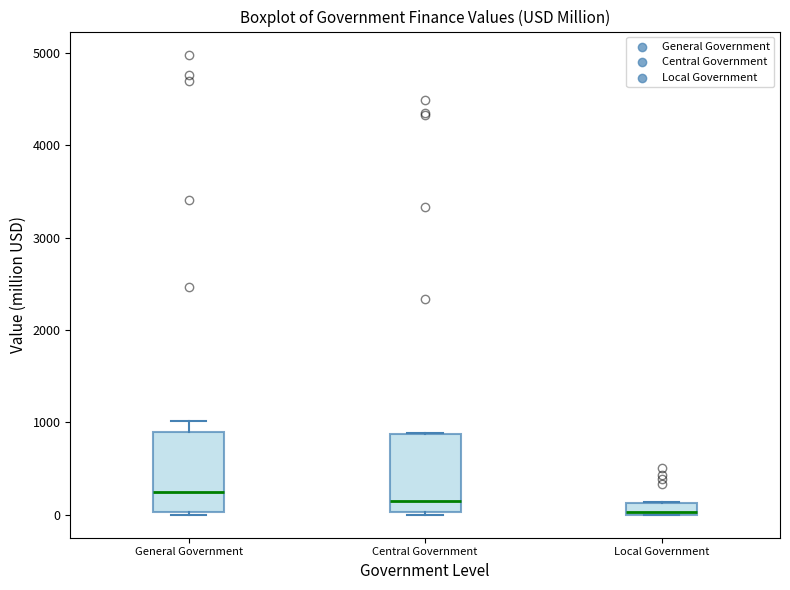

Where is the upper edge of the box for General Government on the y-axis? The values are not printed on the chart, so give them approximately, as read against the axis.

900